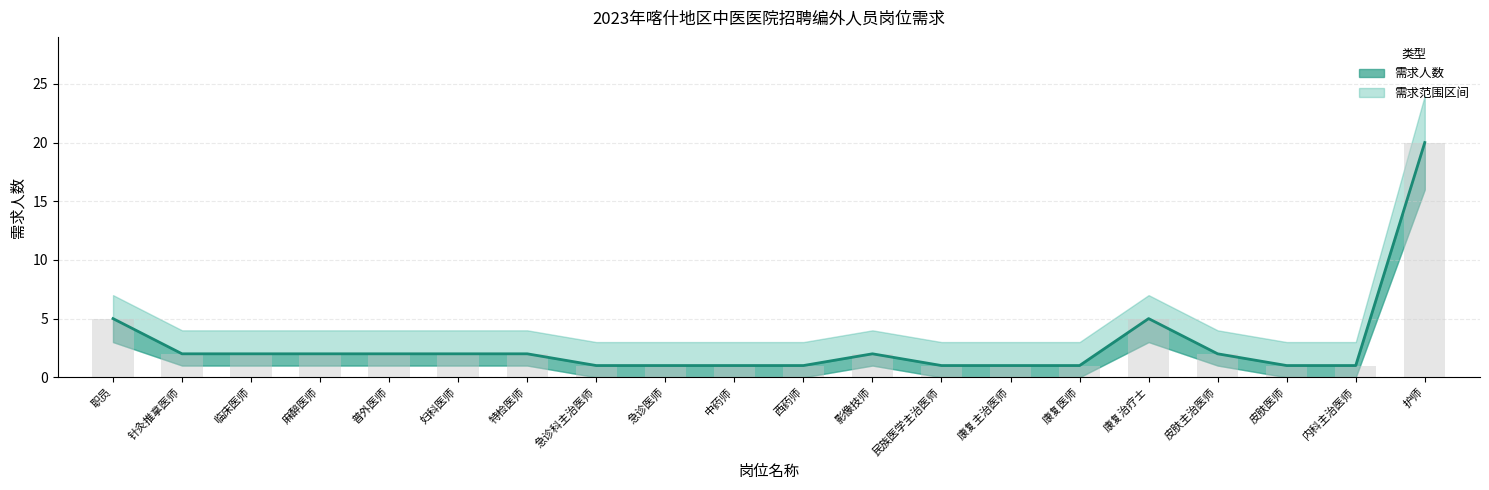

True or false: the data shows 2 at 妇科医师.

True